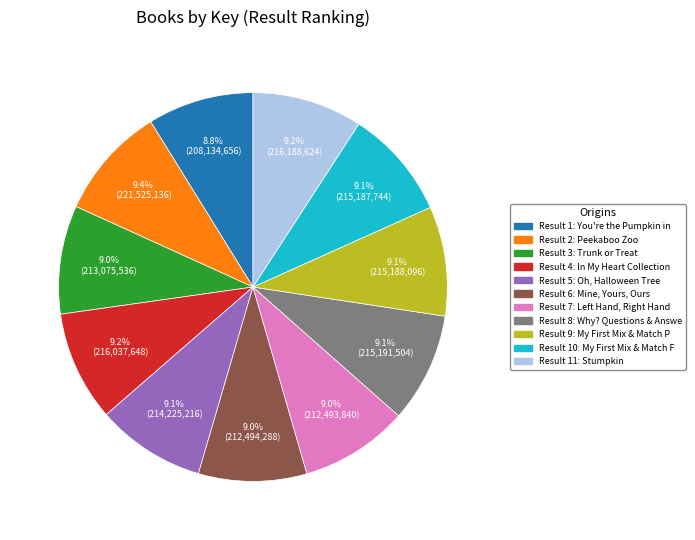

Is there a majority slice in this chart?

No